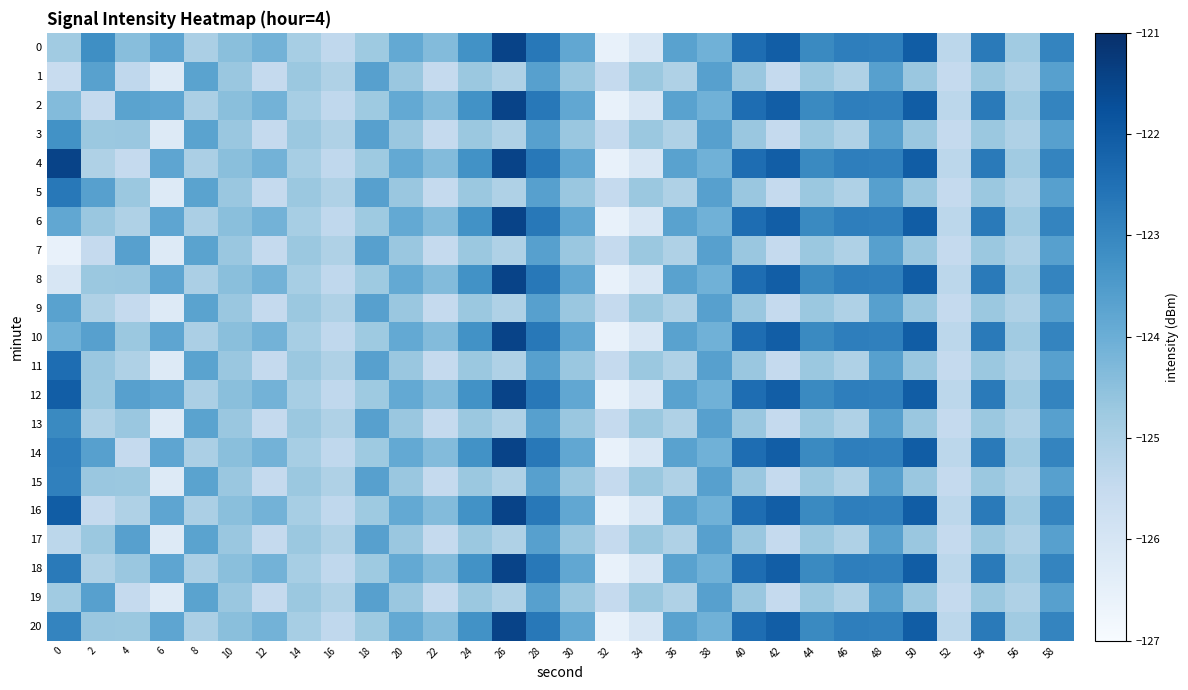

What is the greatest value displayed?

-121.5